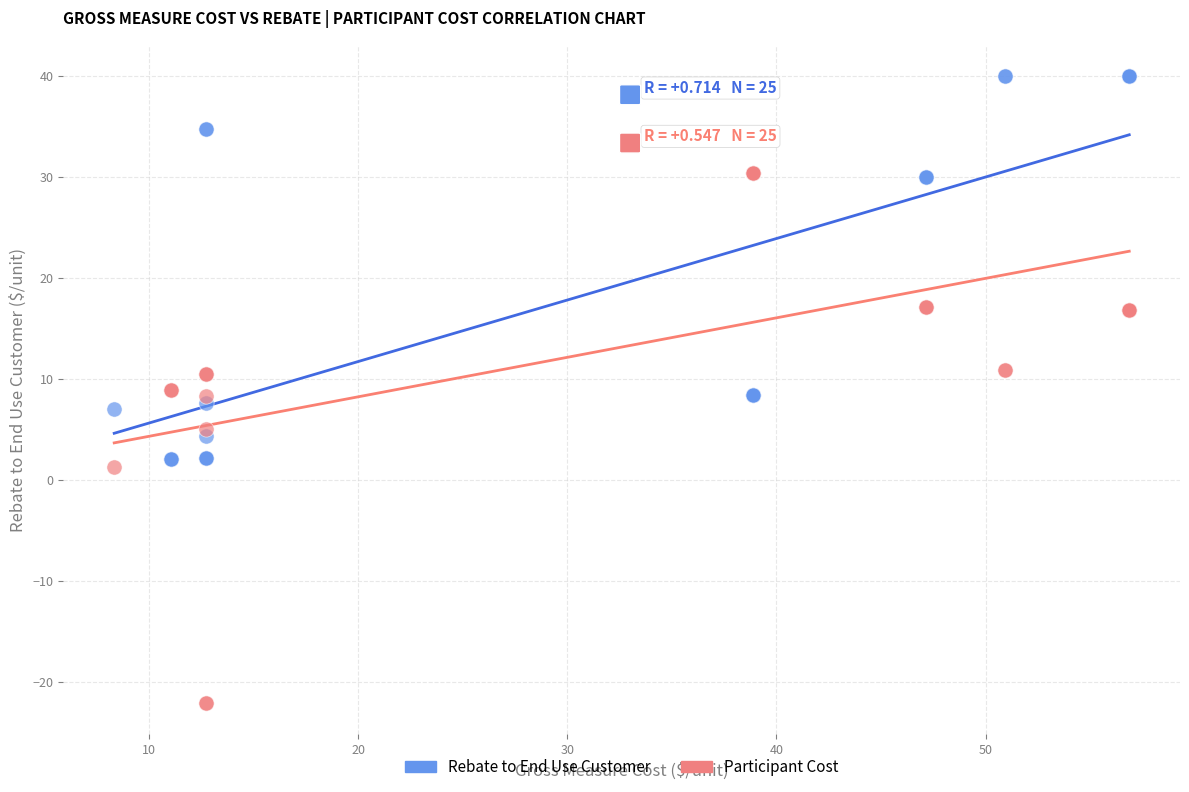

Which series reaches the maximum Y coordinate?

Rebate to End Use Customer